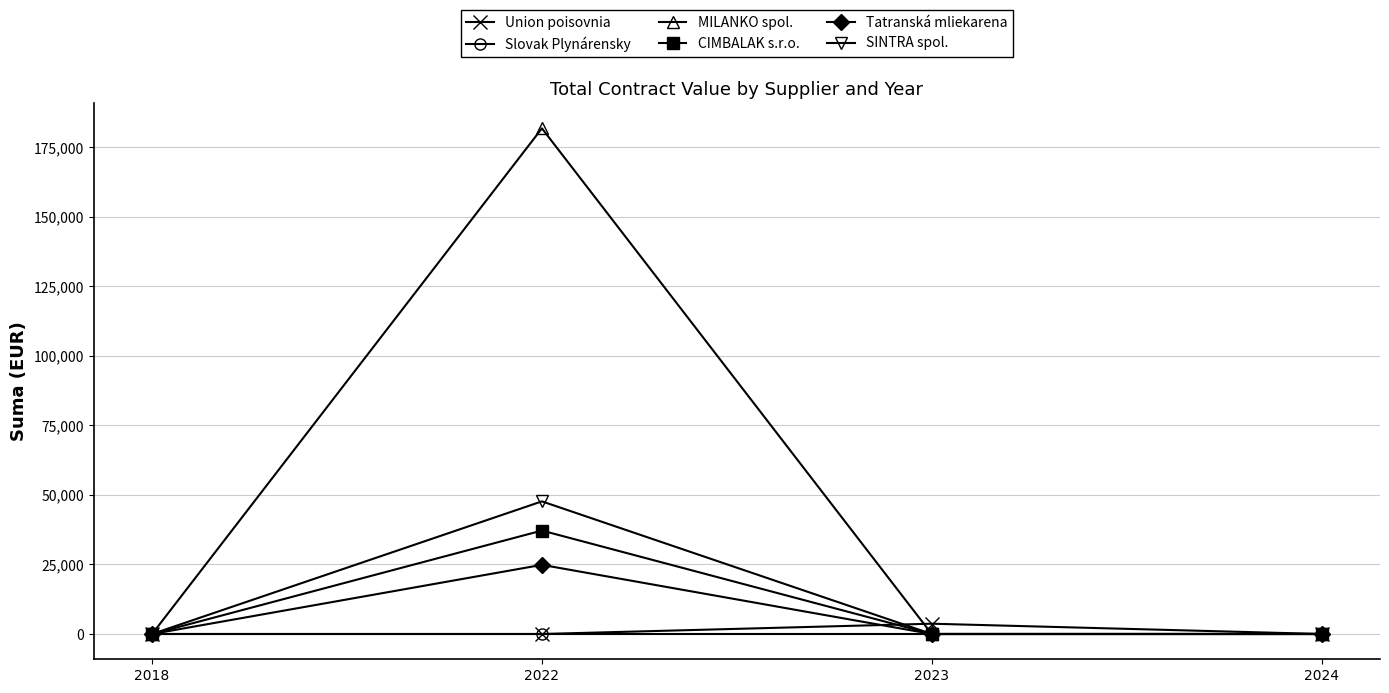

Between 2022 and 2023, which series saw the biggest shift?

MILANKO spol.